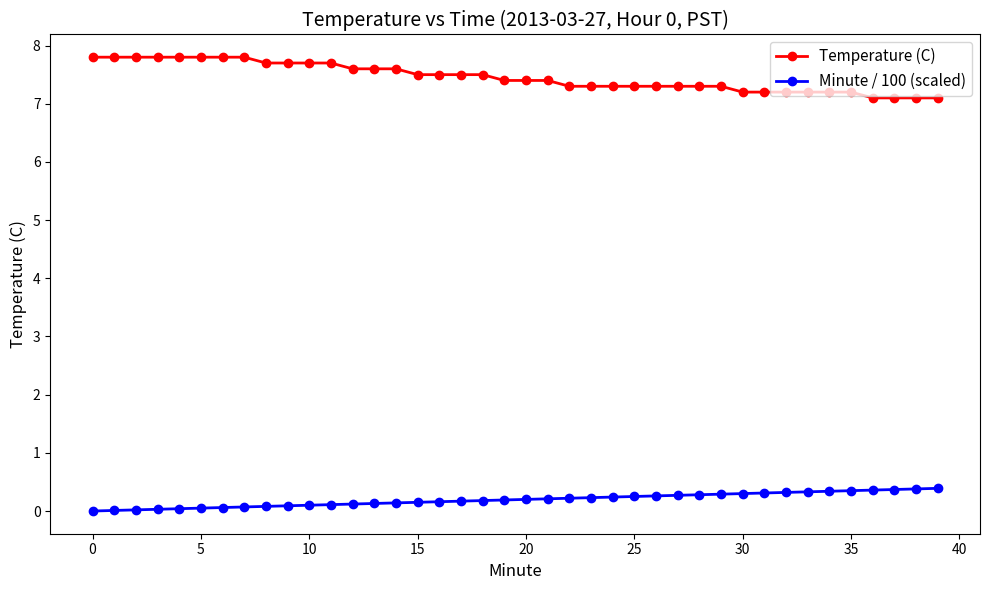

How many data points does each series have?

40